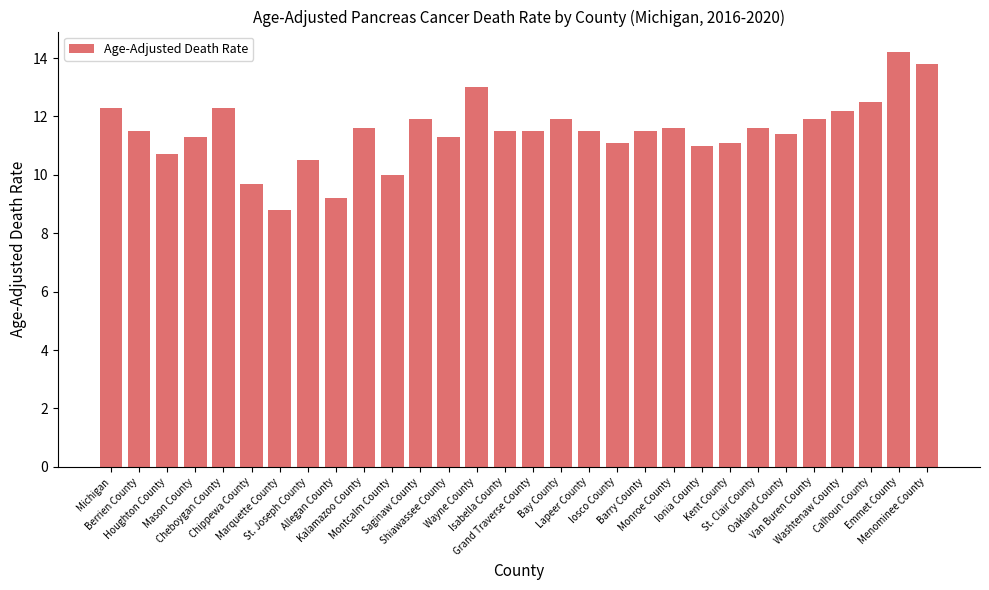

How many distinct data groups are displayed?

1